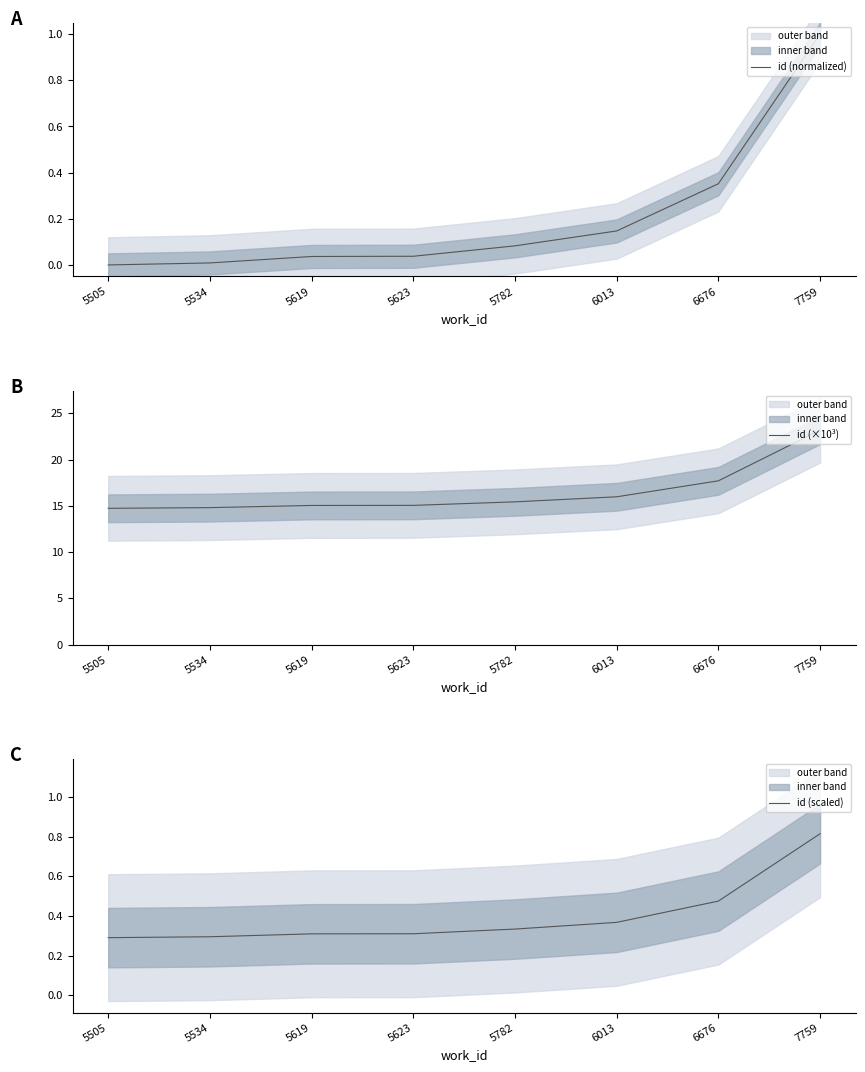

True or false: id (×10³) and id (scaled) intersect in this chart.

False